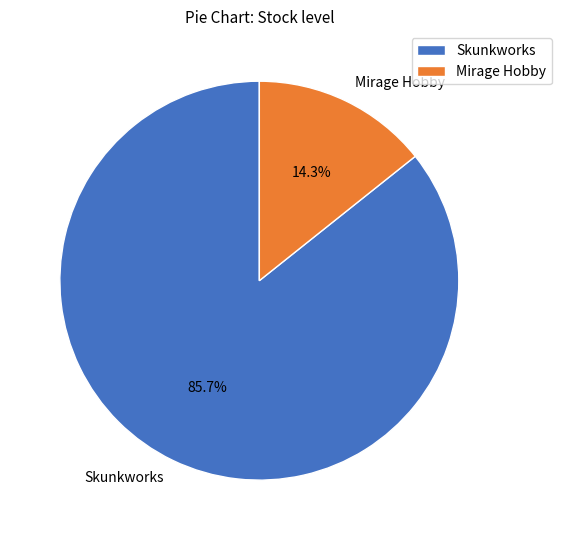

True or false: Skunkworks accounts for 86% of the total.

True